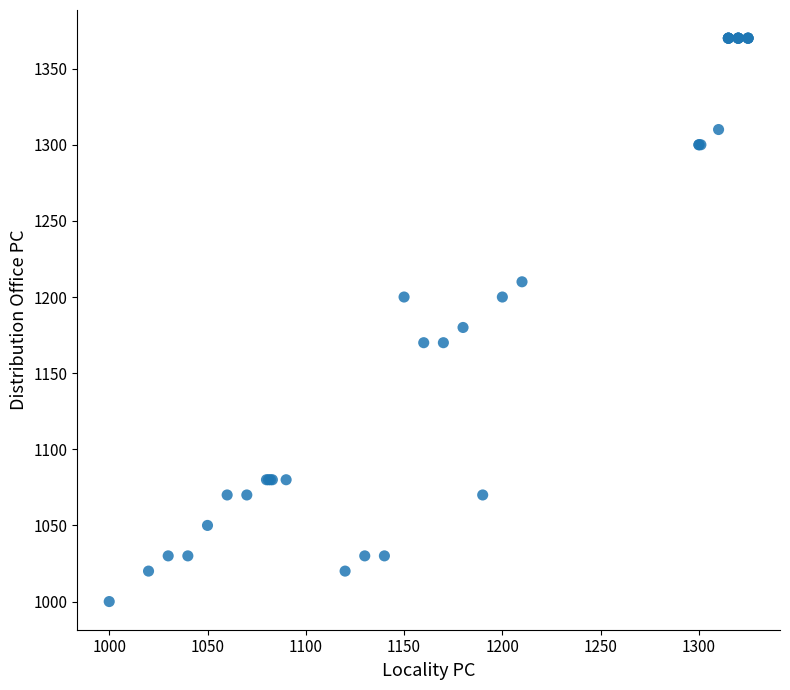

What Y value in the scatter plot is closest to 1185?

1180